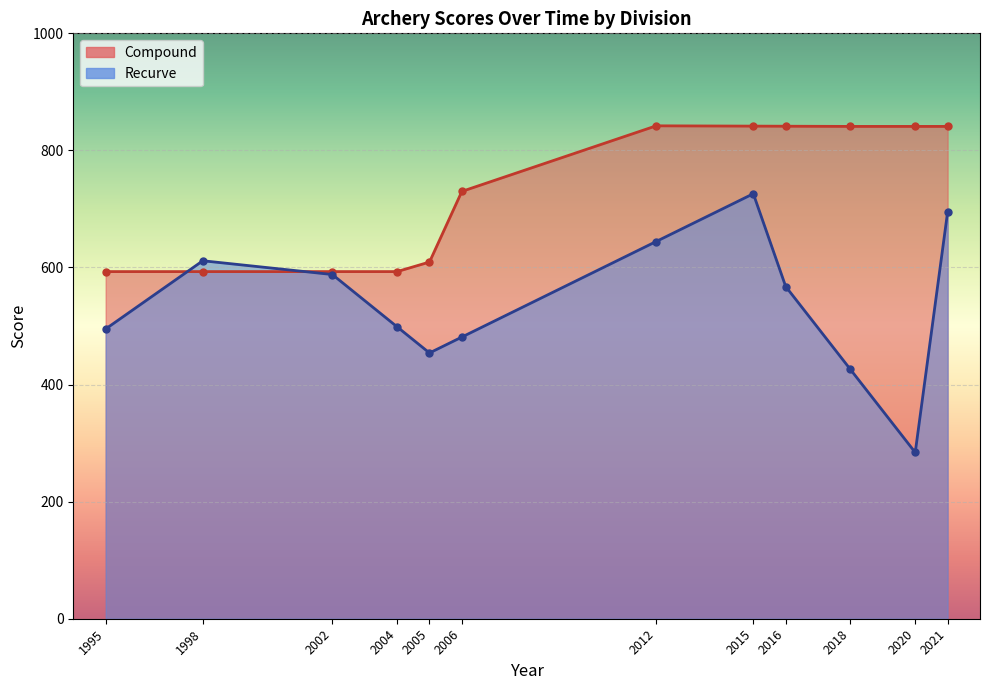

Is the value of Compound at 2002 greater than the value of Recurve at 2005?

Yes